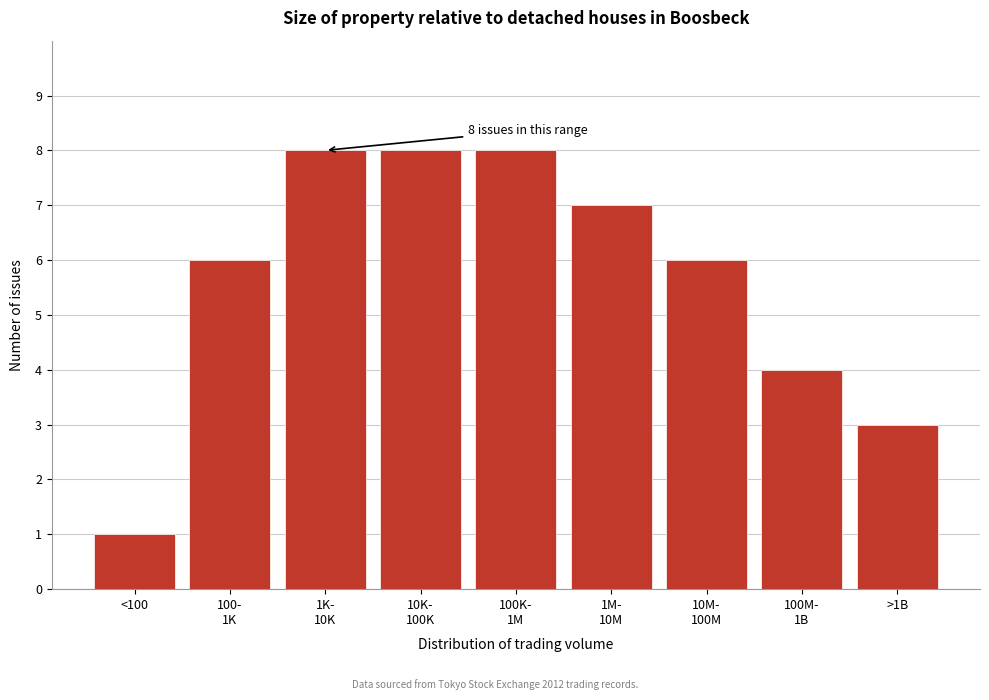

Reading right to left, extract all data points from this chart.

3	4	6	7	8	8	8	6	1